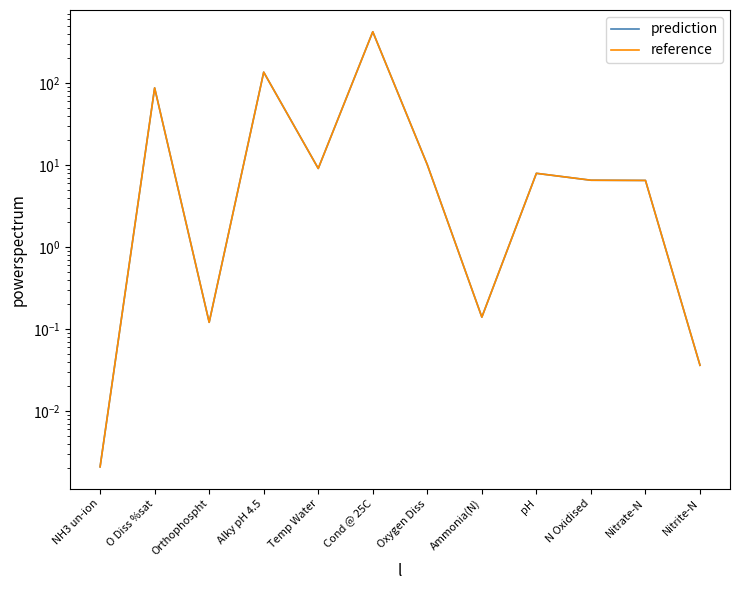

At which label does prediction first exceed 7?

O Diss %sat